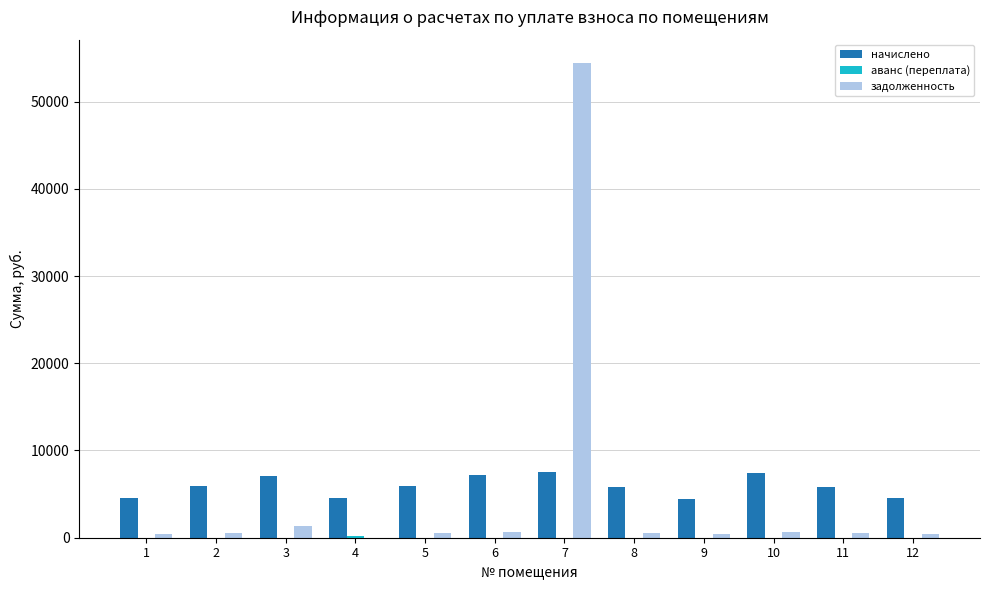

How many categories are shown in the chart?

12